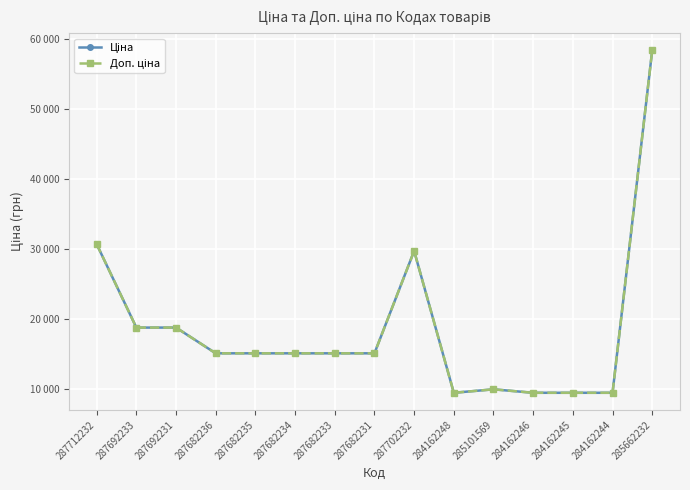

Reading left to right, transcribe all the data shown in this chart.

Ціна: 287712232=30717.1	287692233=18796.8	287692231=18796.8	287682236=15120.0	287682235=15120.0	287682234=15120.0	287682233=15120.0	287682231=15120.0	287702232=29747.2	284162248=9480.1	285101569=9975.0	284162246=9480.1	284162245=9480.1	284162244=9480.1	285662232=58426.5
Доп. ціна: 287712232=30717.1	287692233=18796.8	287692231=18796.8	287682236=15120.0	287682235=15120.0	287682234=15120.0	287682233=15120.0	287682231=15120.0	287702232=29747.2	284162248=9480.1	285101569=9975.0	284162246=9480.1	284162245=9480.1	284162244=9480.1	285662232=58426.5